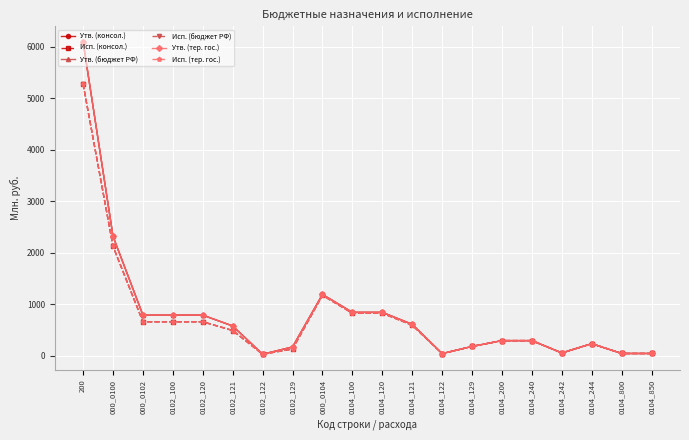

Does the chart have visible grid lines?

Yes